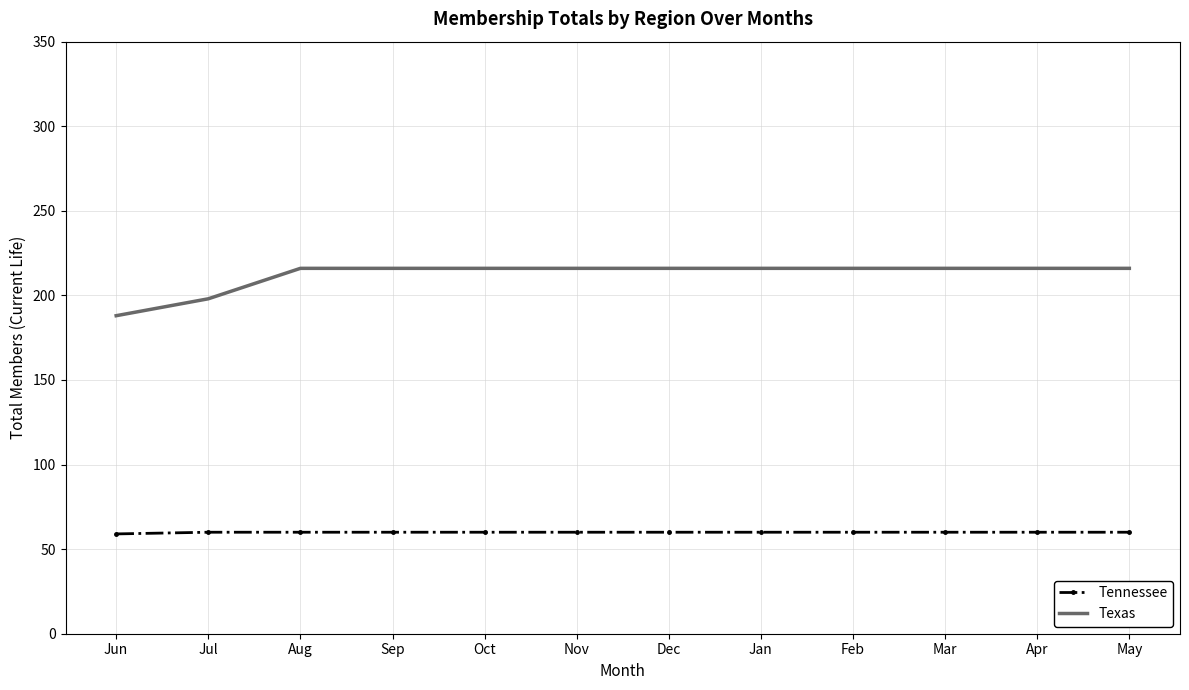

Rank the series by their maximum value, from highest to lowest.

Texas, Tennessee